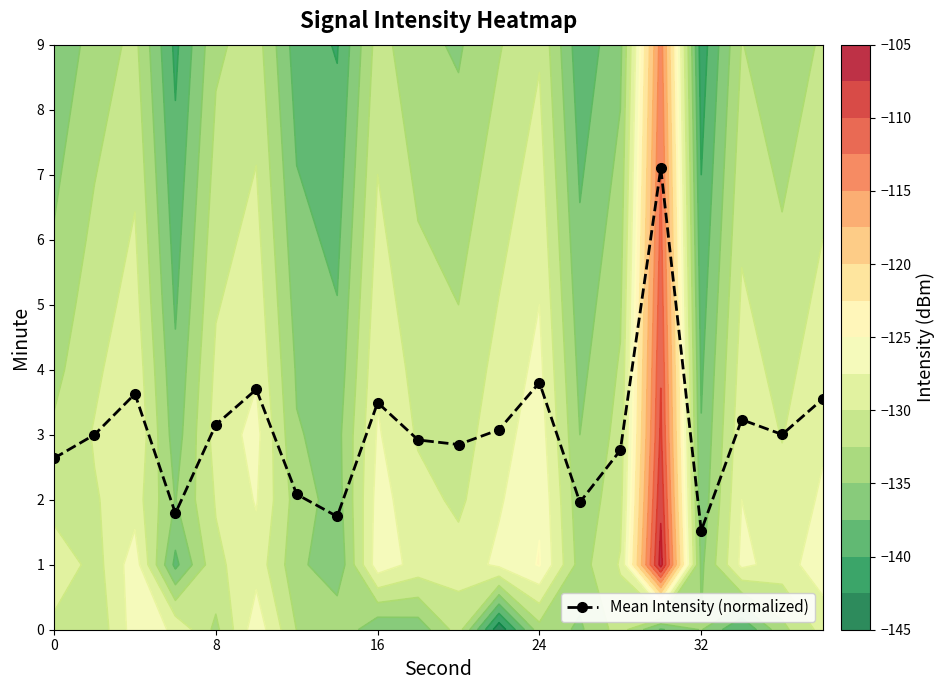

What is the maximum value for Mean Intensity (normalized)?

7.1